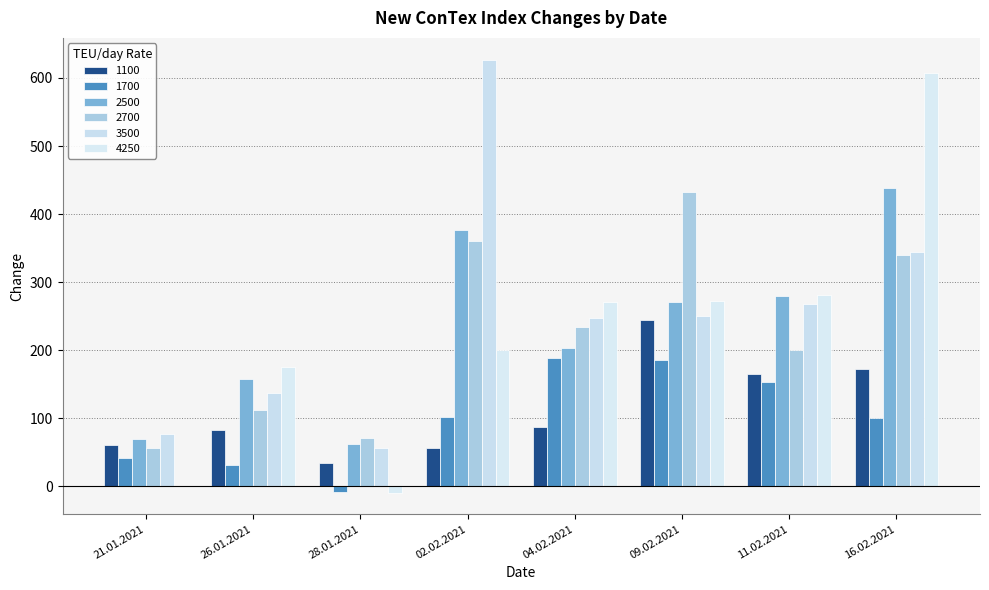

Reading left to right, what are all the values shown in this chart?

1100: 61	83	34	56	87	244	165	172
1700: 41	31	-8	102	188	185	154	100
2500: 69	158	63	377	204	271	279	438
2700: 57	112	71	360	234	433	200	340
3500: 77	137	57	627	248	250	268	345
4250: 0	175	-9	200	271	273	281	607